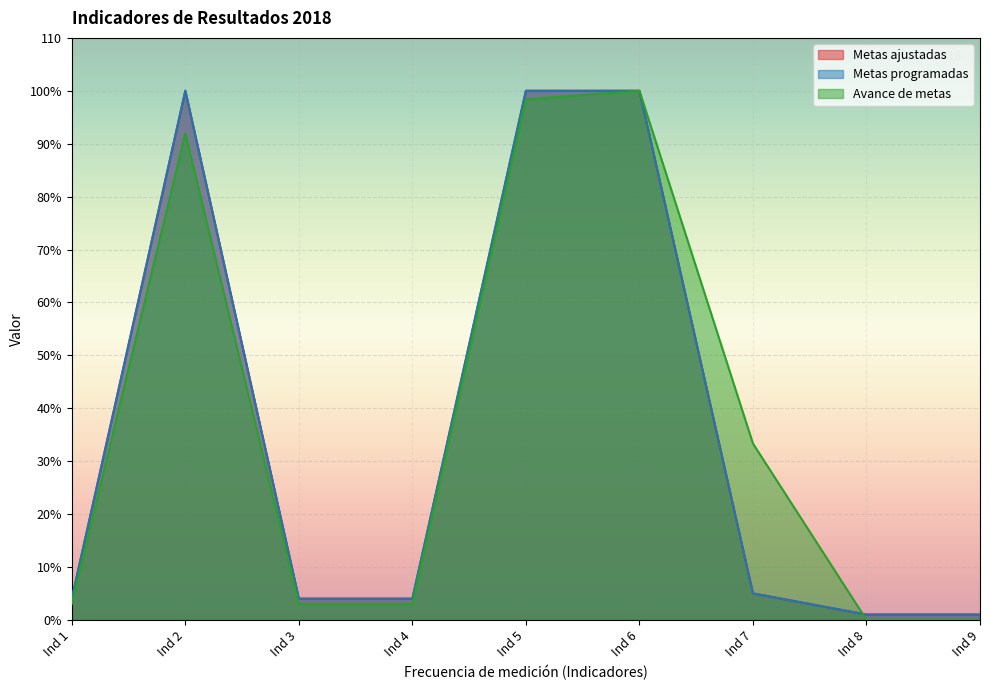

Is it true that Metas programadas equals 0.6 at Ind 9?

False